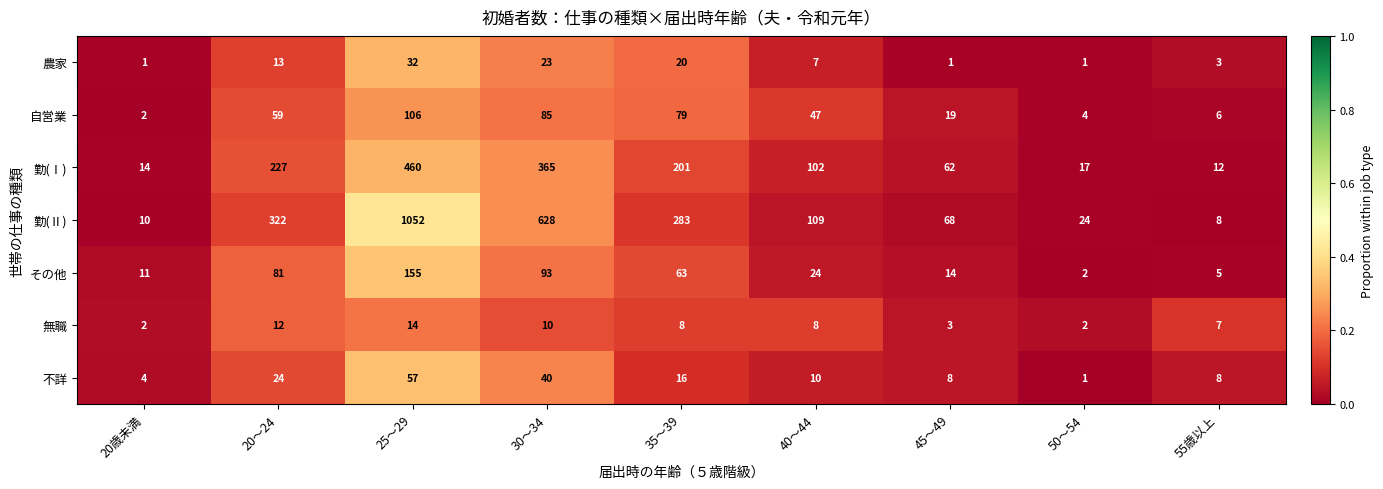

The value of 農家 at 30～34 is 31. True or false?

False